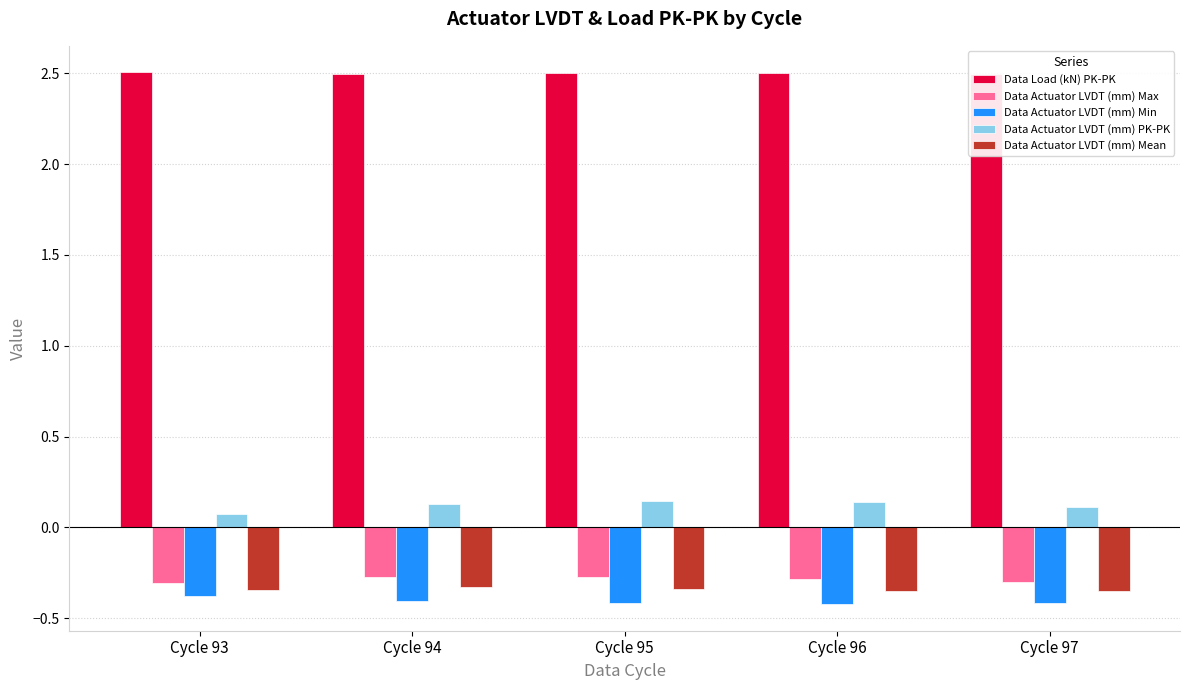

Is it true that Data Actuator LVDT (mm) Max equals -0.3 at Cycle 95?

True